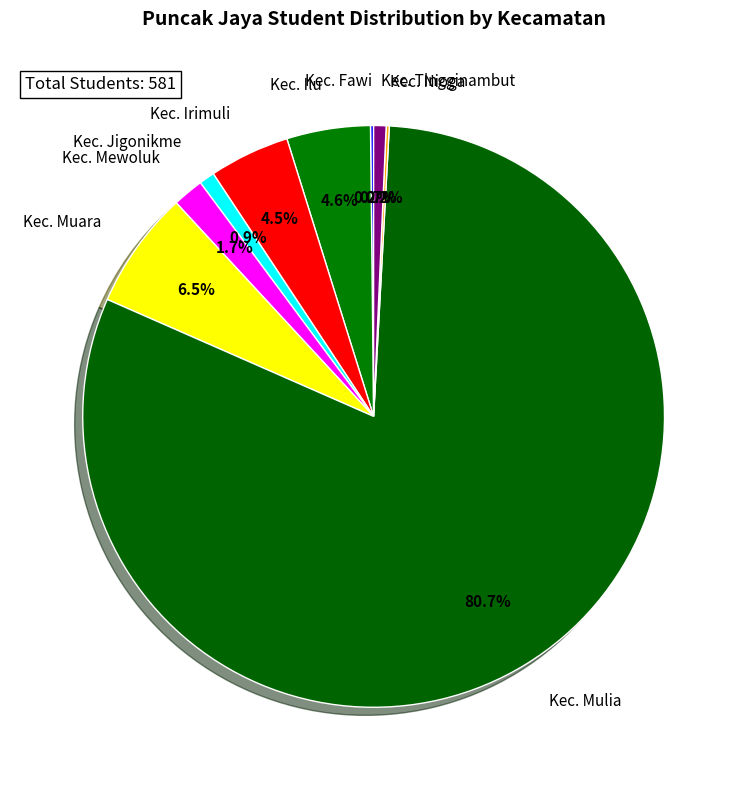

Does any single category account for the majority?

Yes